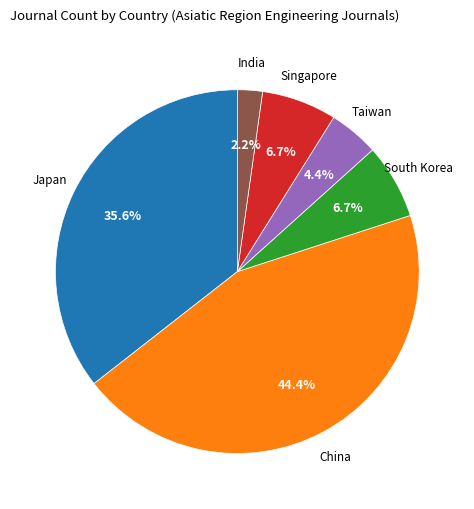

Does any single category account for the majority?

No